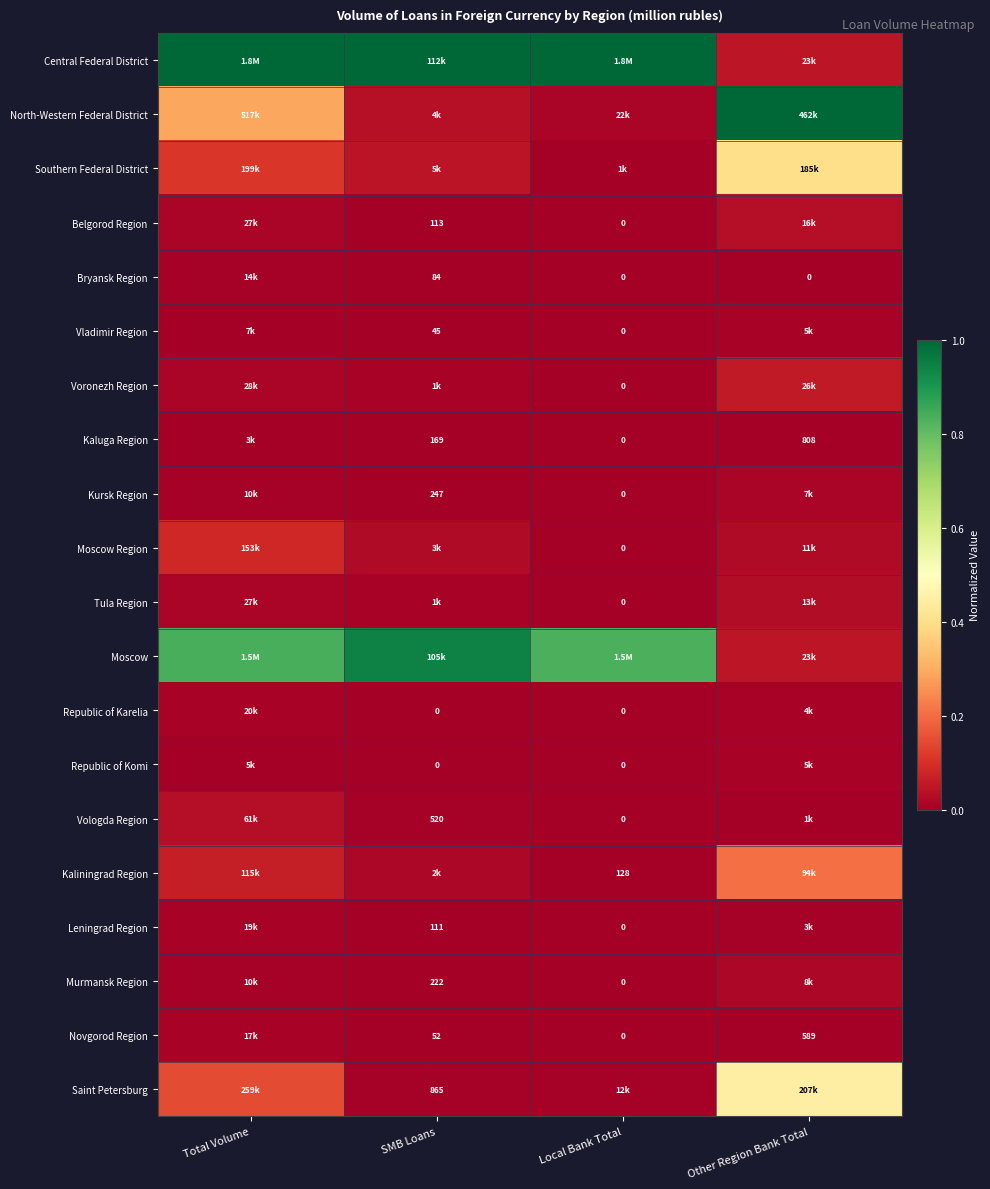

The value of North-Western Federal District at SMB Loans is 0.0. True or false?

False